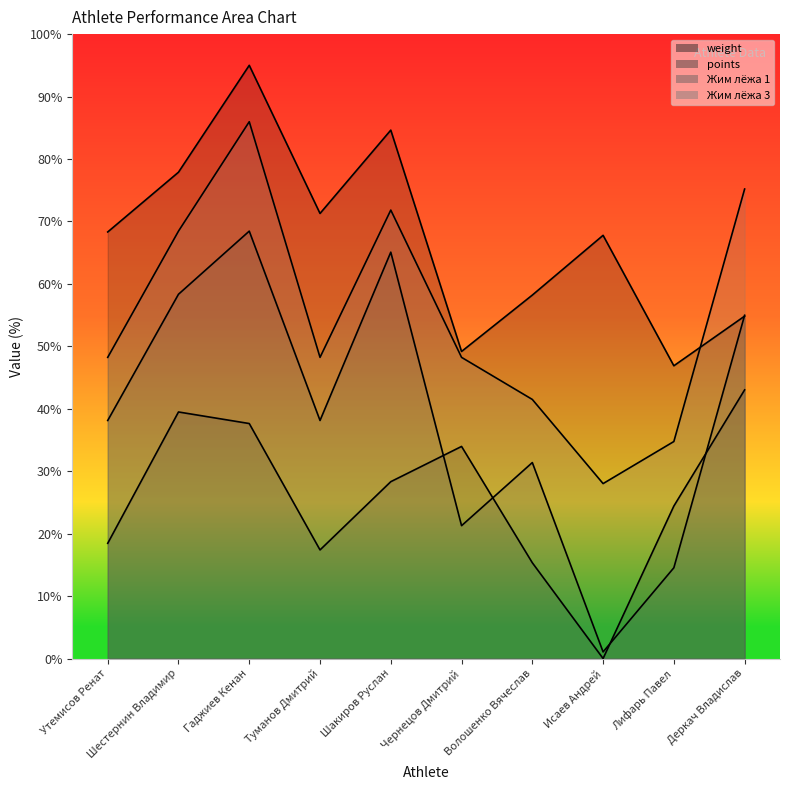

What position from the right is Туманов Дмитрий?

7